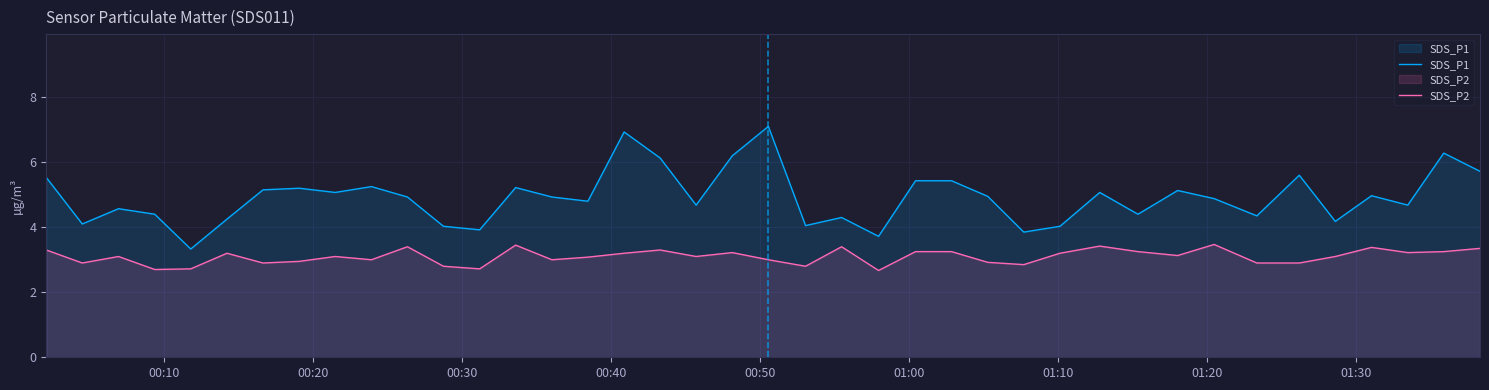

What is the greatest value displayed?

7.1